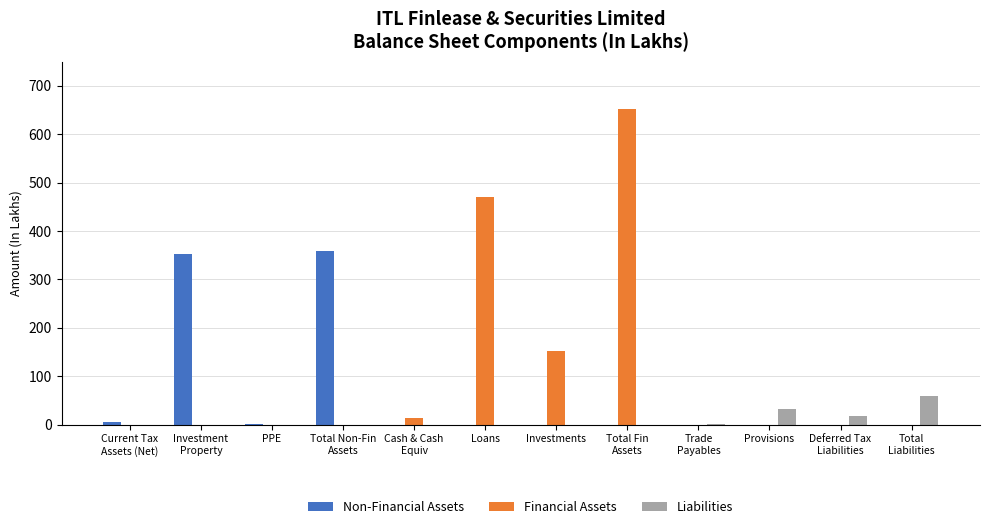

Which series has the largest total across all categories?

Financial Assets